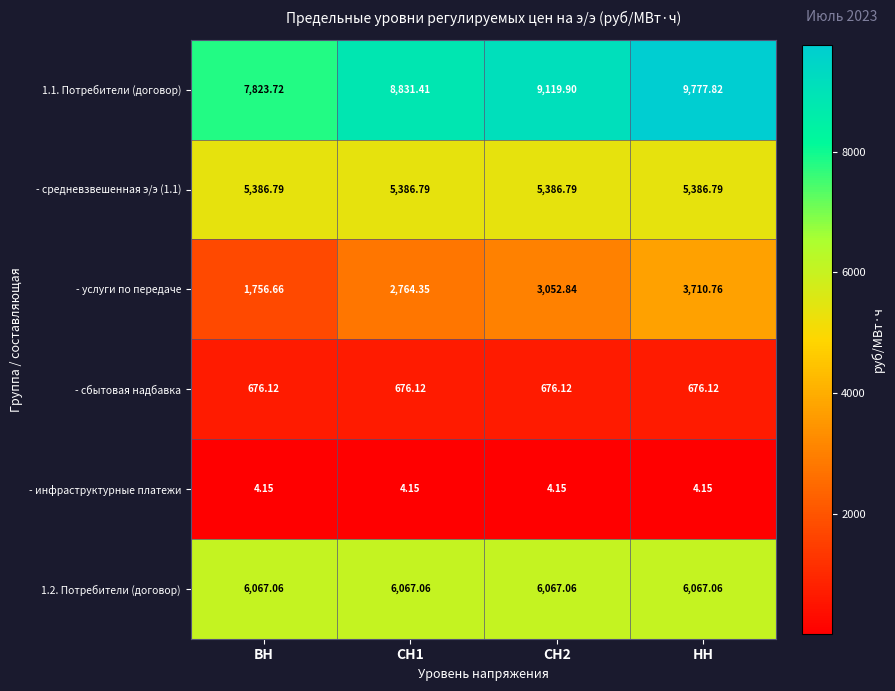

Which category has the highest value across all series?

НН